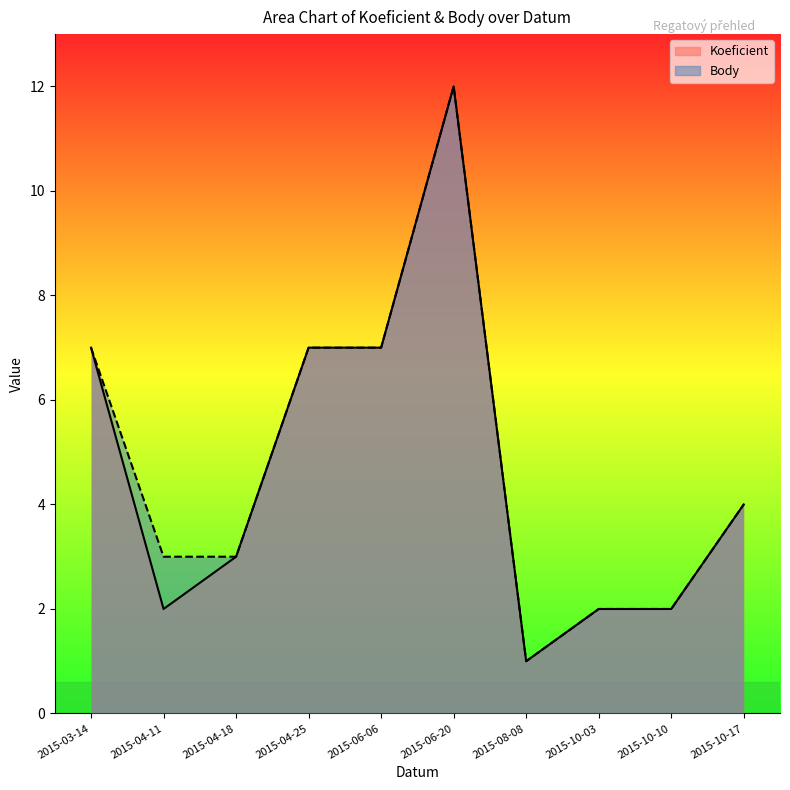

Reading left to right, what are all the values shown in this chart?

Koeficient: 2015-03-14=7	2015-04-11=2	2015-04-18=3	2015-04-25=7	2015-06-06=7	2015-06-20=12	2015-08-08=1	2015-10-03=2	2015-10-10=2	2015-10-17=4
Body: 2015-03-14=7	2015-04-11=3	2015-04-18=3	2015-04-25=7	2015-06-06=7	2015-06-20=12	2015-08-08=1	2015-10-03=2	2015-10-10=2	2015-10-17=4